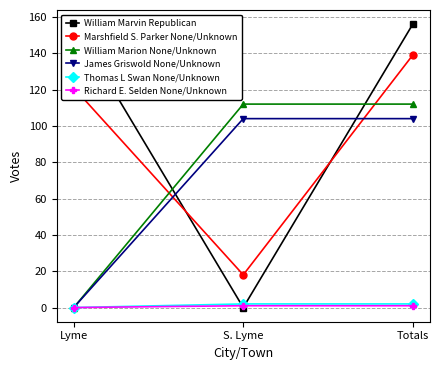

Reading right to left, extract all data points from this chart.

William Marvin Republican: Totals=156	S. Lyme=0	Lyme=156
Marshfield S. Parker None/Unknown: Totals=139	S. Lyme=18	Lyme=121
William Marion None/Unknown: Totals=112	S. Lyme=112	Lyme=0
James Griswold None/Unknown: Totals=104	S. Lyme=104	Lyme=0
Thomas L Swan None/Unknown: Totals=2	S. Lyme=2	Lyme=0
Richard E. Selden None/Unknown: Totals=1	S. Lyme=1	Lyme=0